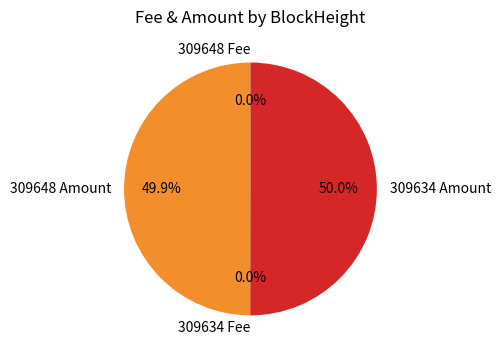

Do 309648 Amount and 309634 Amount together represent more than half of the pie?

Yes